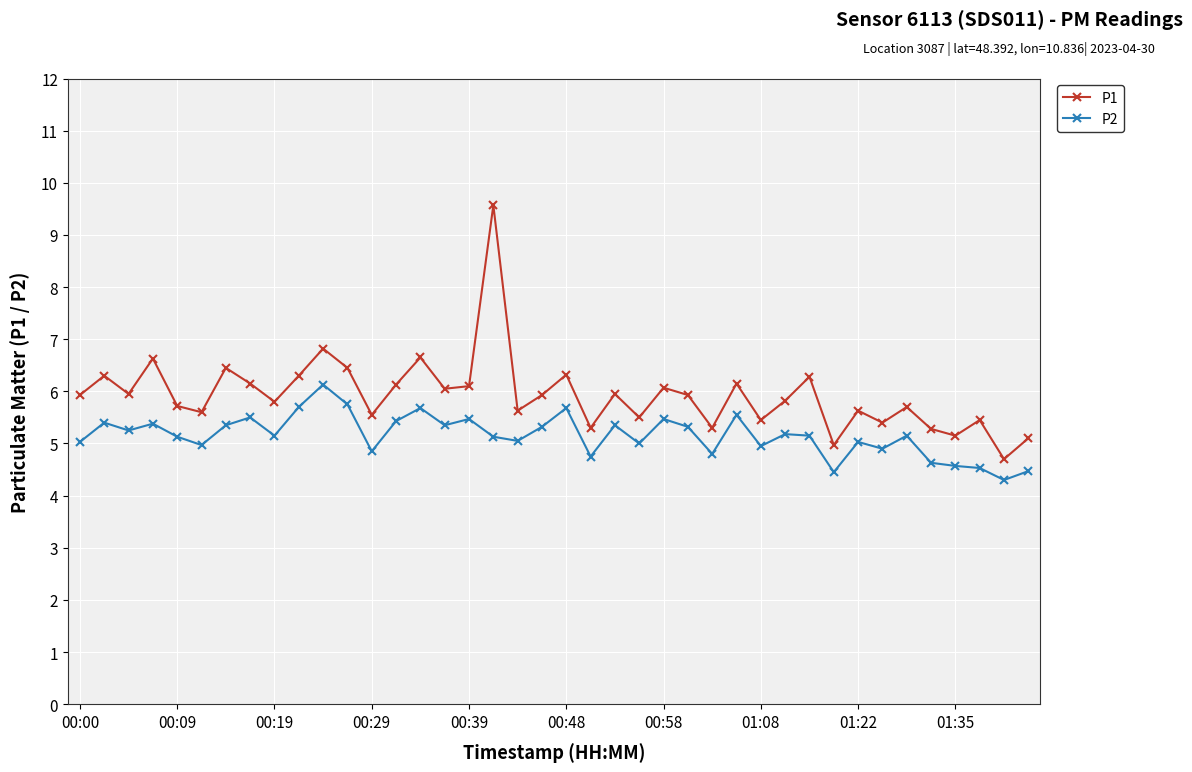

In P2, how many points are lower than both neighbors (excluding endpoints)?

13